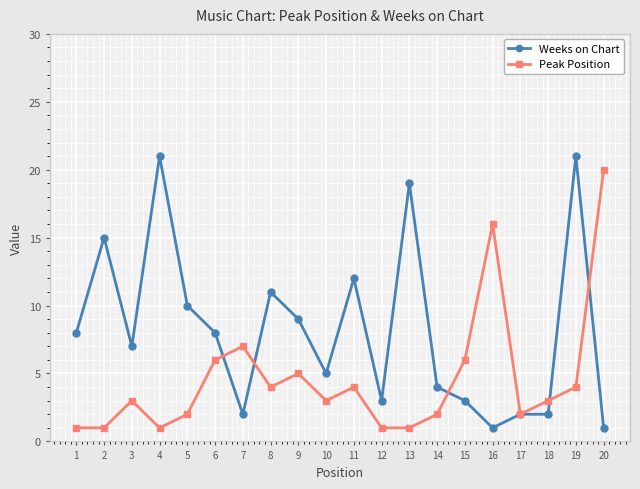

Is the value of Peak Position at 13 greater than the value of Weeks on Chart at 10?

No